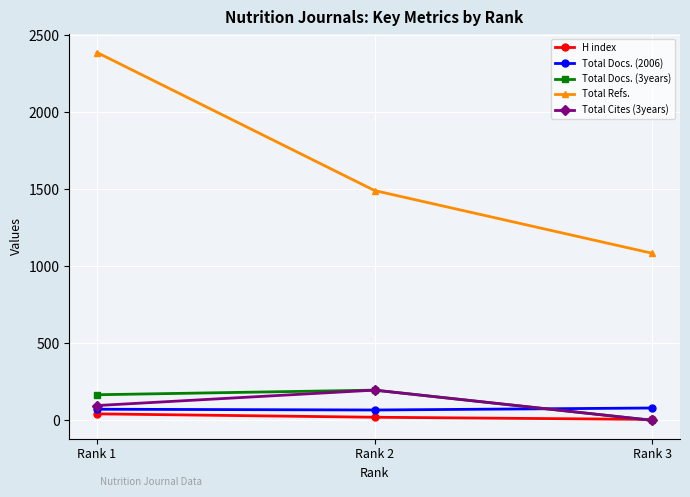

The value of Total Docs. (3years) at Rank 1 is 166. True or false?

True